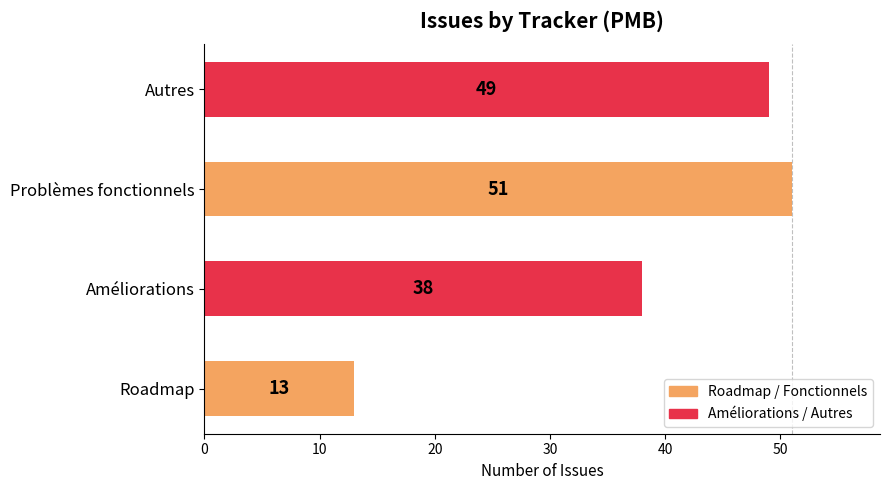

At which category does the chart reach its peak across all series?

Problèmes fonctionnels